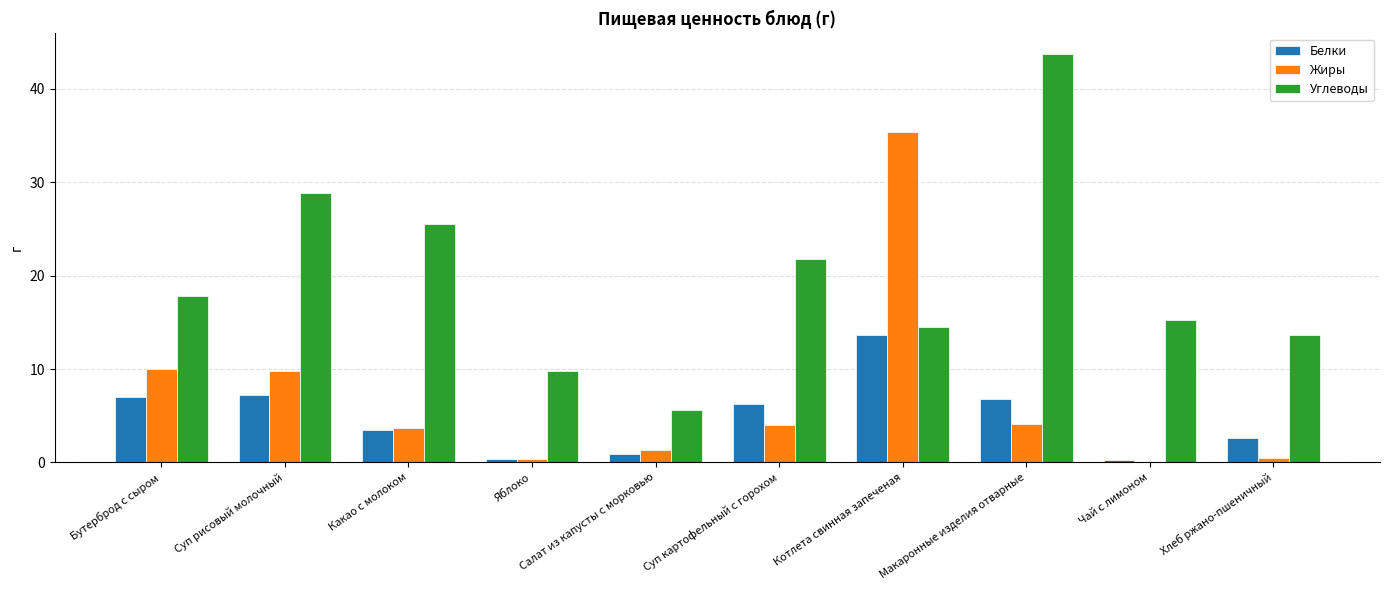

What is the greatest value displayed?

43.7